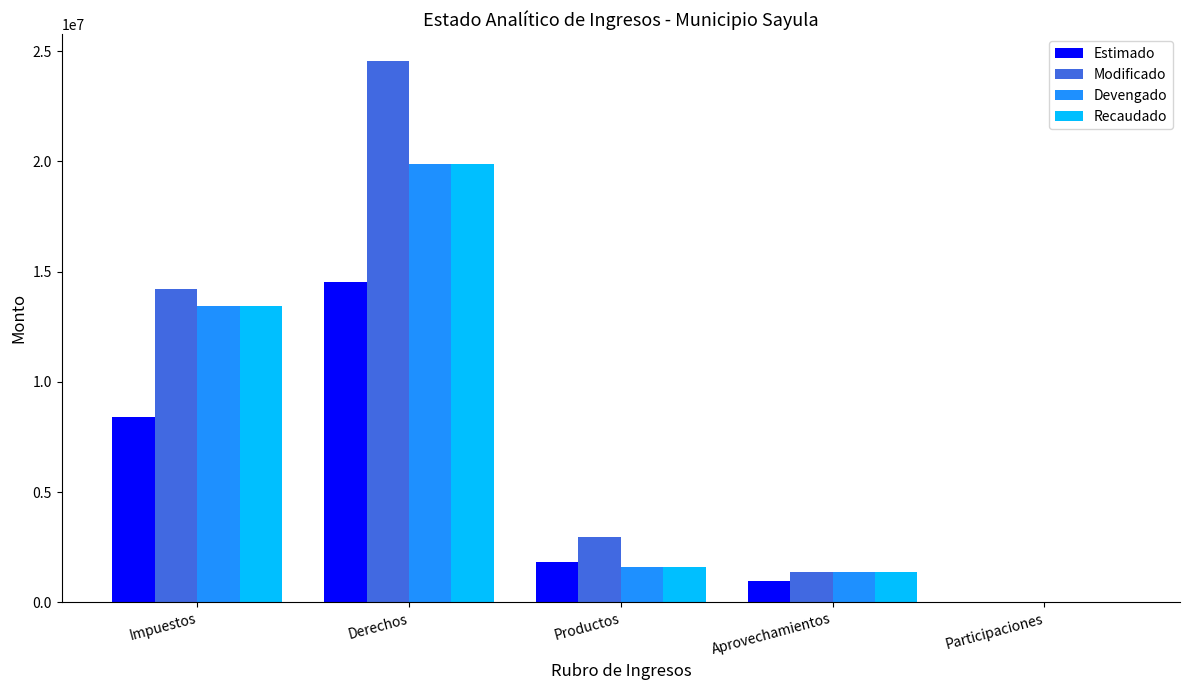

Is it true that Recaudado equals 6075372.5 at Impuestos?

False